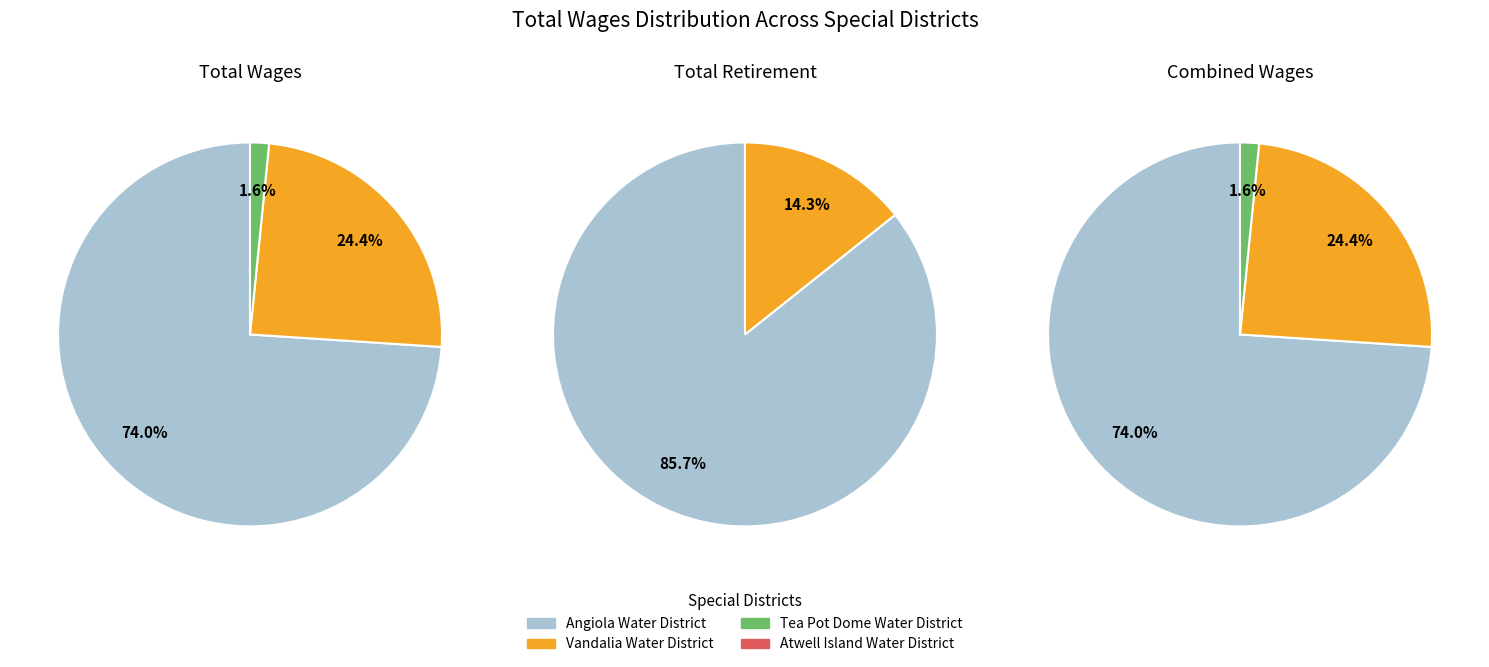

Is it true that Lewis Creek Water District is 0% of the pie?

True